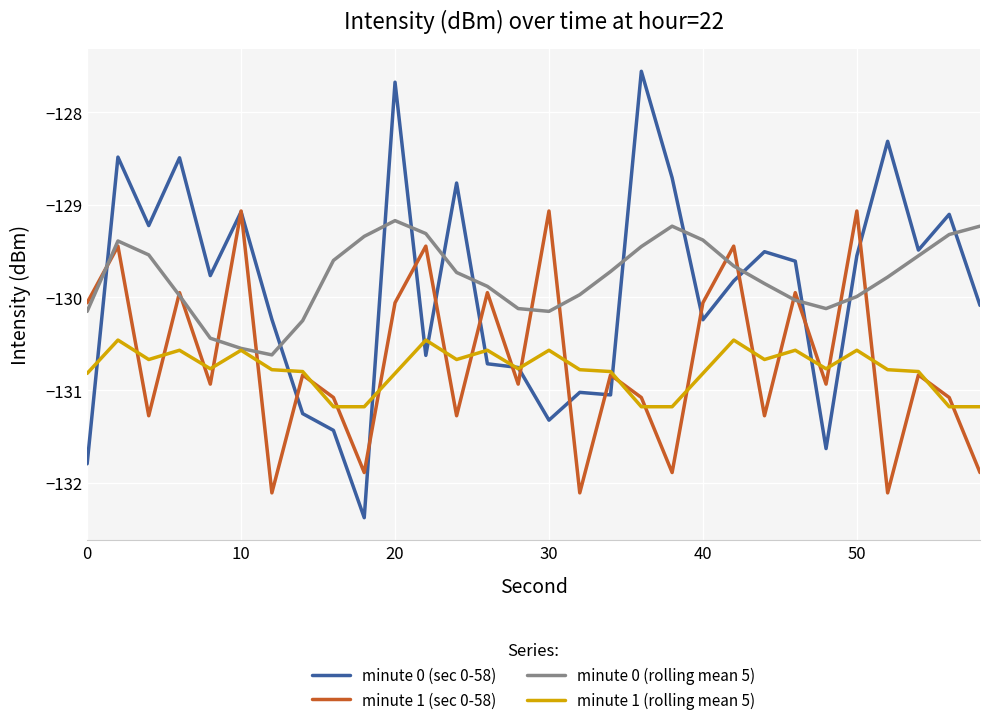

What is the minimum value shown in the chart?

-132.4